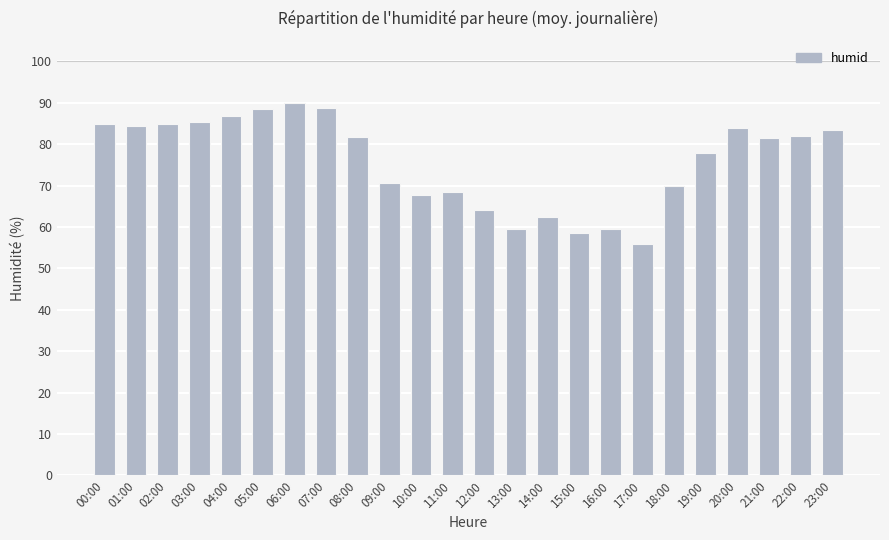

What is the average value?

75.9